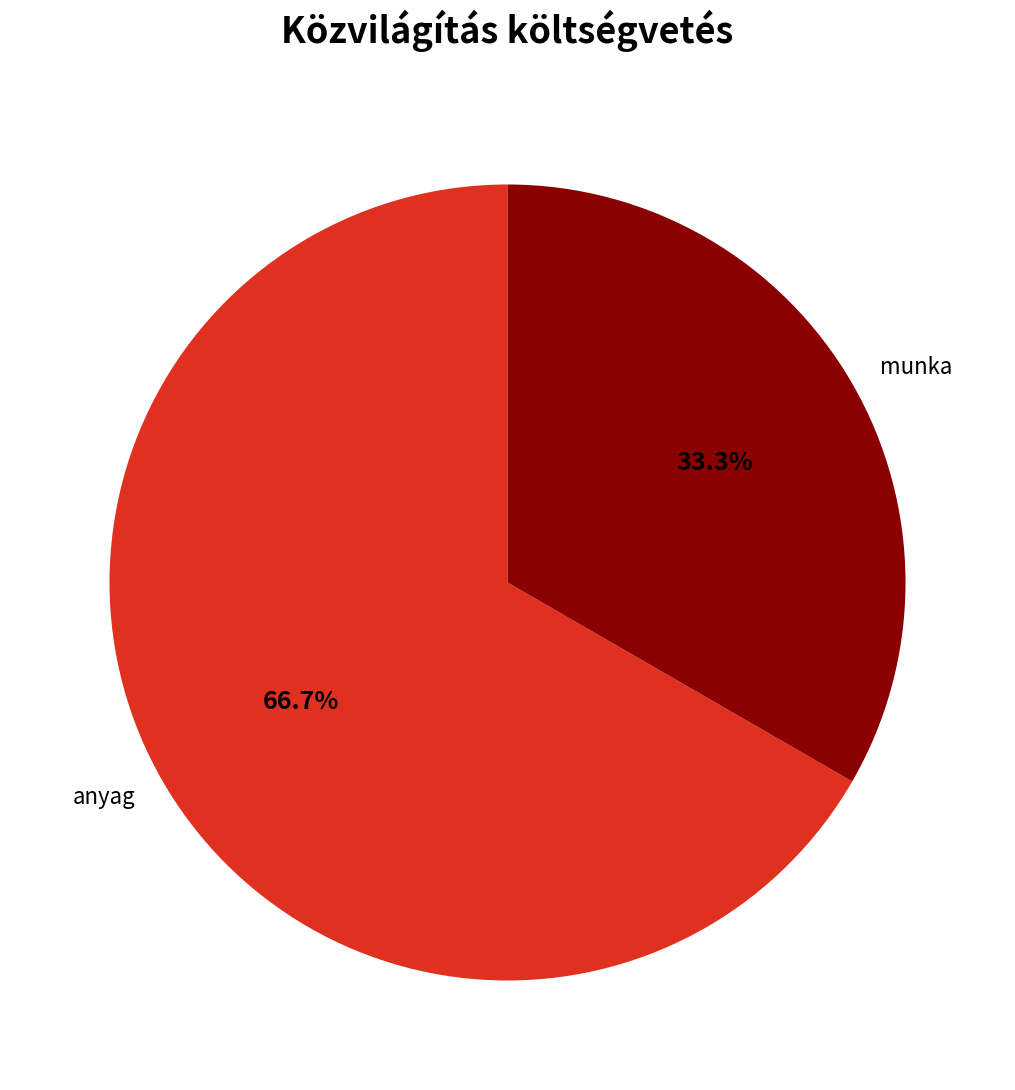

Is the sum of anyag and munka greater than half?

Yes